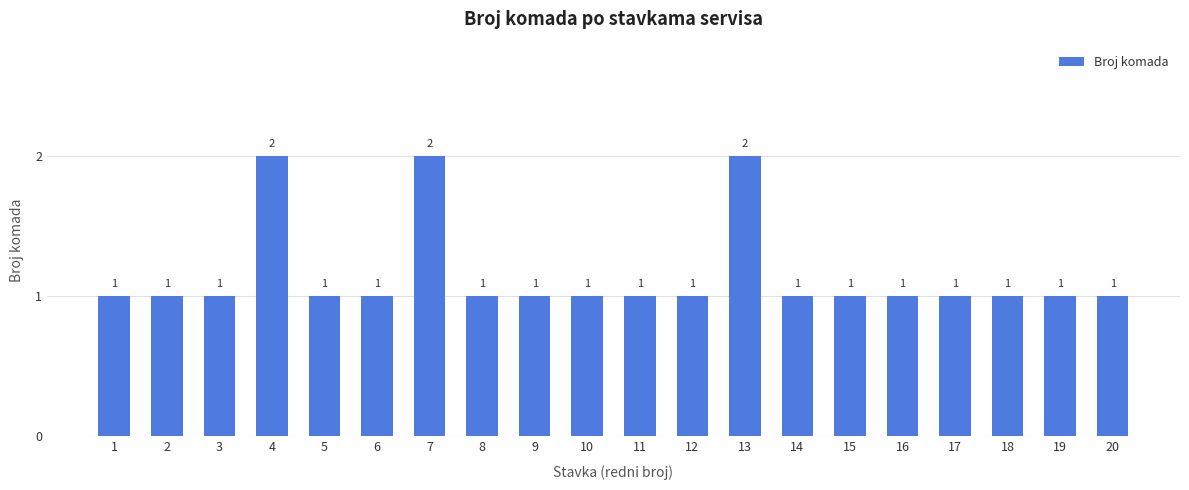

What is the greatest value displayed?

2